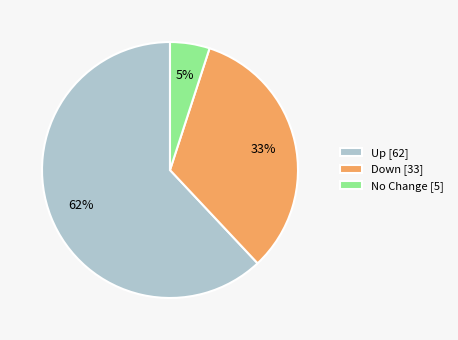

To the nearest percent, what portion does Down [33] represent?

33%